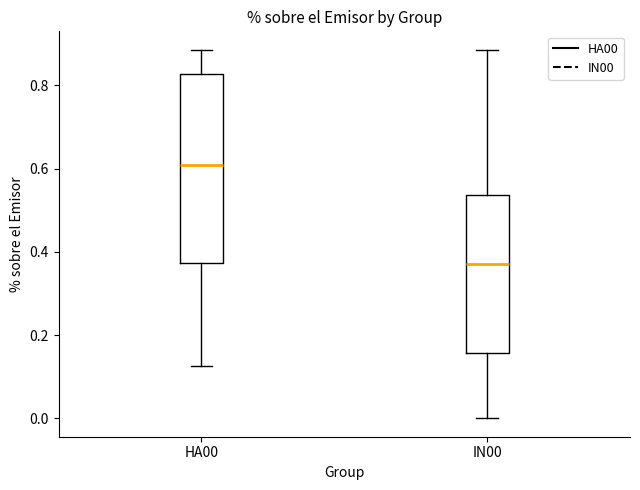

Where does the upper whisker of the box for IN00 end on the y-axis? The values are not printed on the chart, so give them approximately, as read against the axis.

0.88